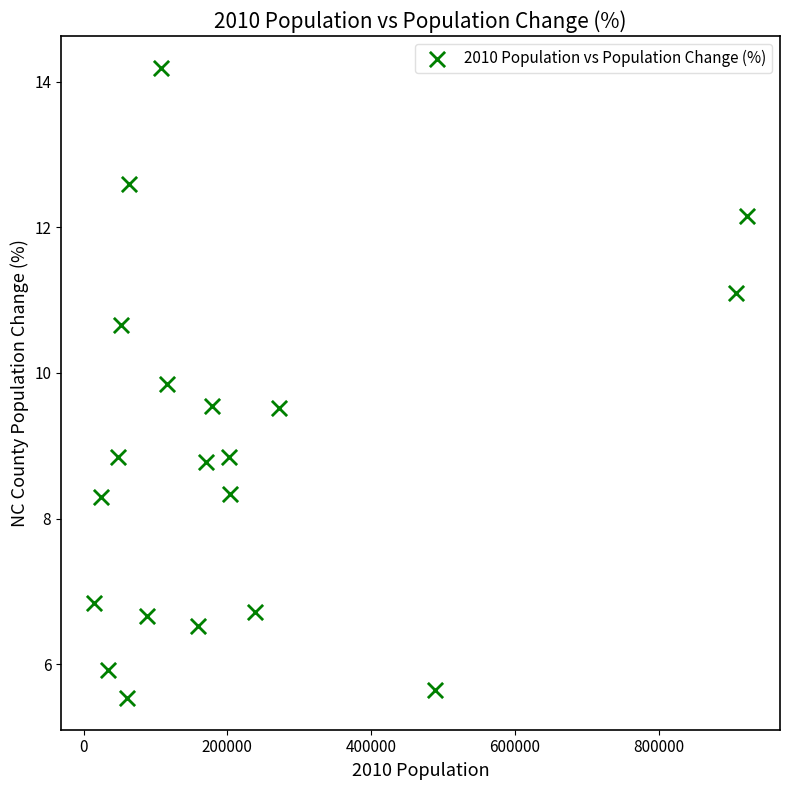

What is the range of X values (max minus min)?

909320.0